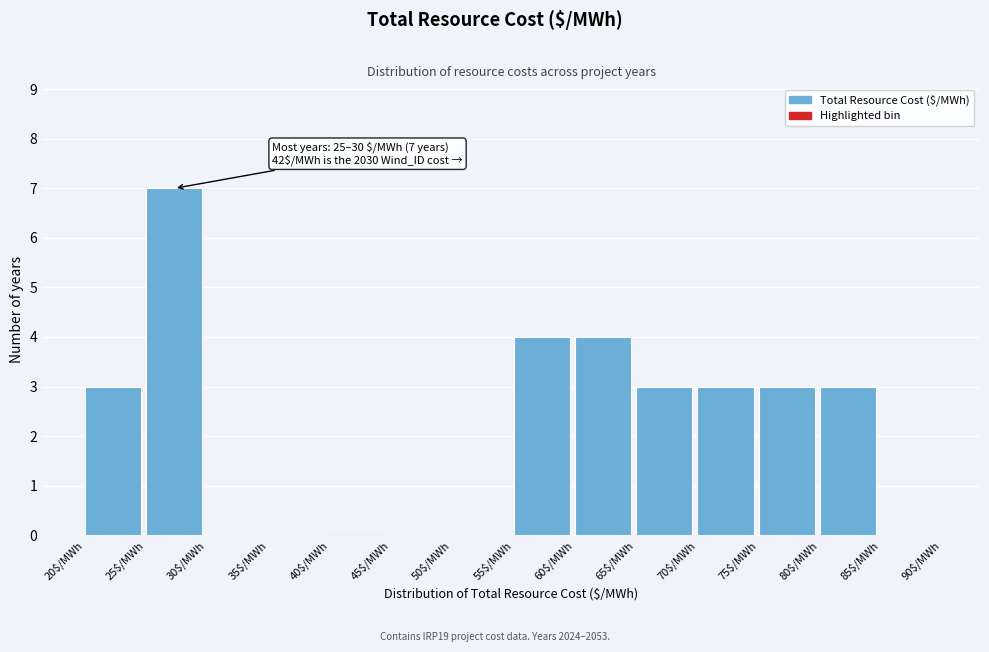

Which range on the x-axis has the tallest bar?

25 to 30